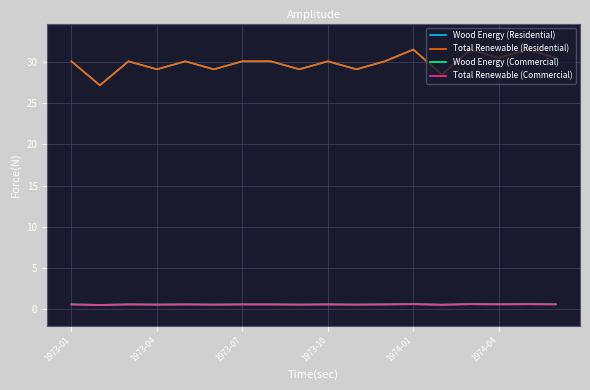

True or false: Total Renewable (Residential) has more than 0 points higher than both neighbors.

True